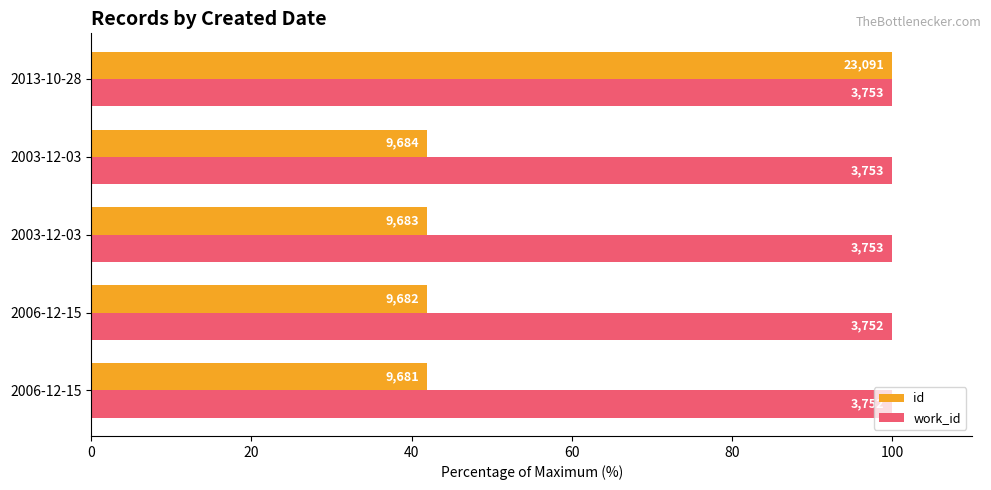

What is the difference between the maximum and minimum values in the id series?

58.1